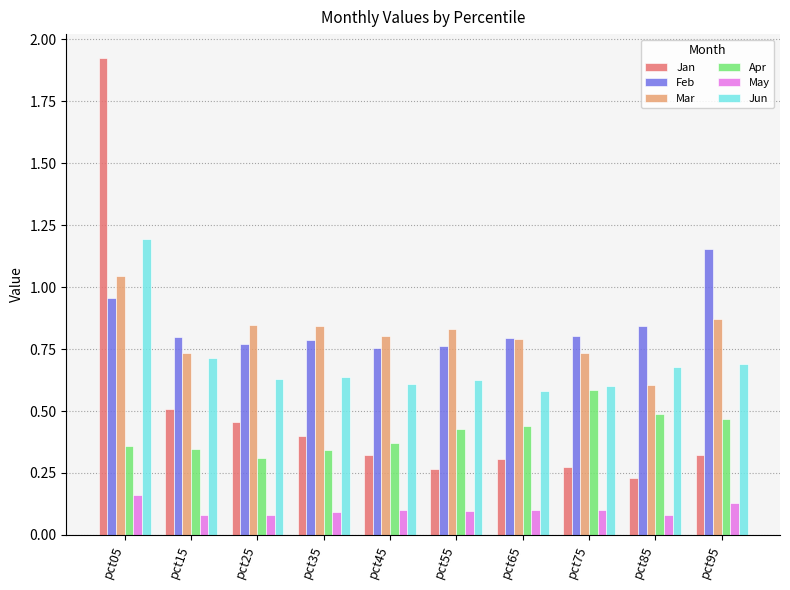

The May series shows 0.1 at pct95. True or false?

True